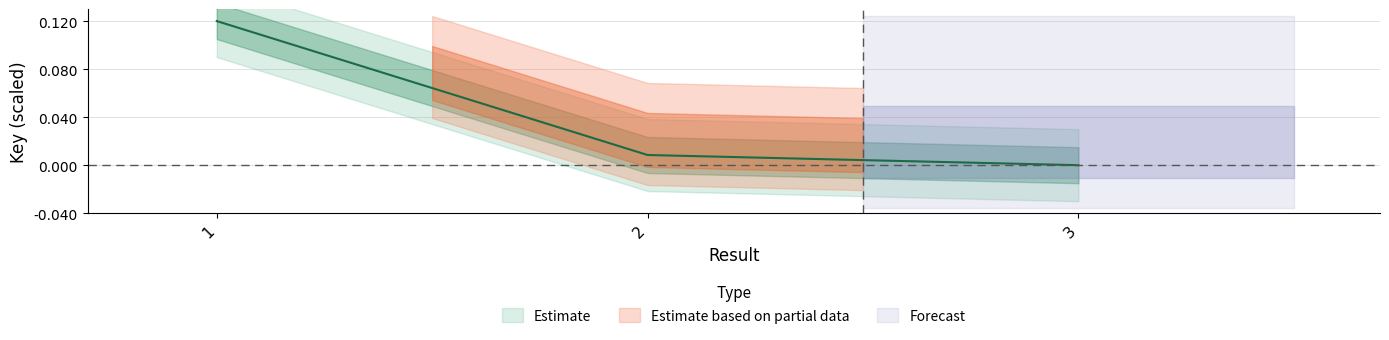

Between 3 and 1, which is larger?

1